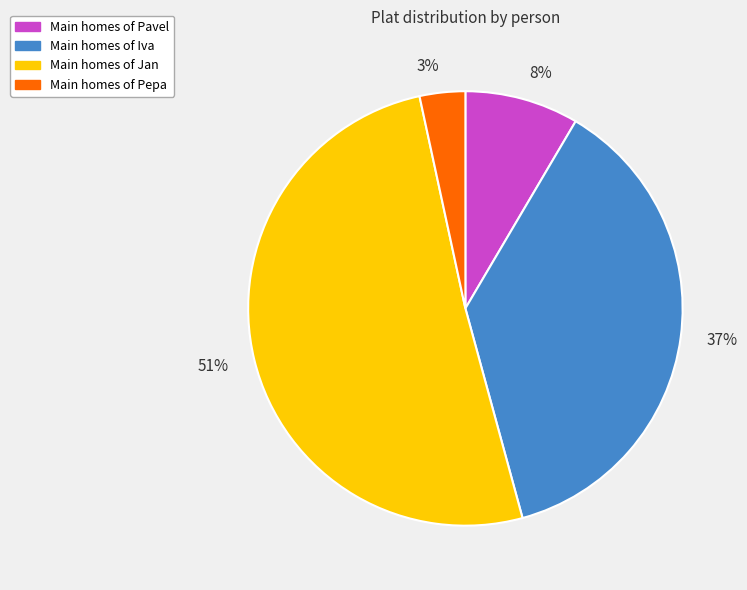

Is there any slice that represents more than half of the pie?

Yes